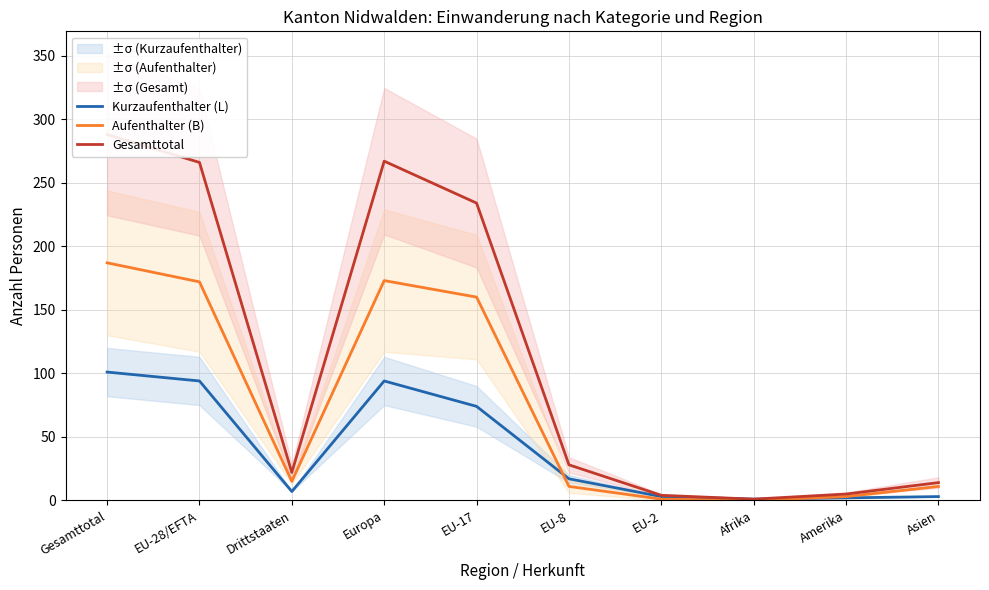

The Gesamttotal series shows 484 at Gesamttotal. True or false?

False